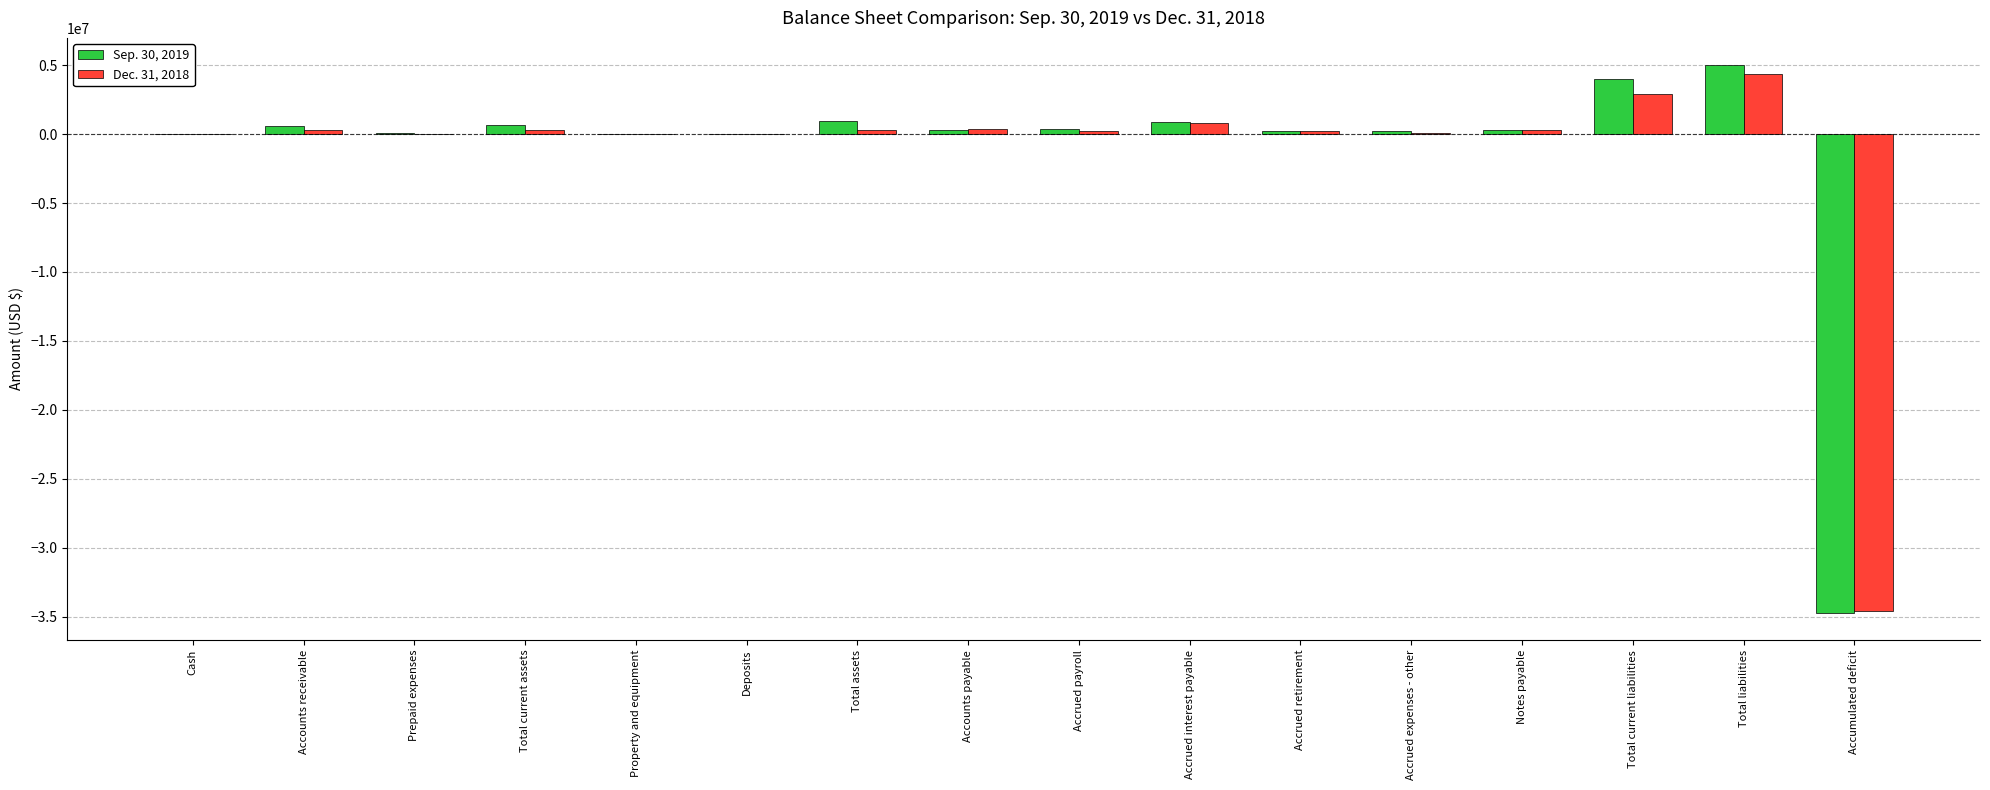

What is the sum of all Dec. 31, 2018 values?

-24299845